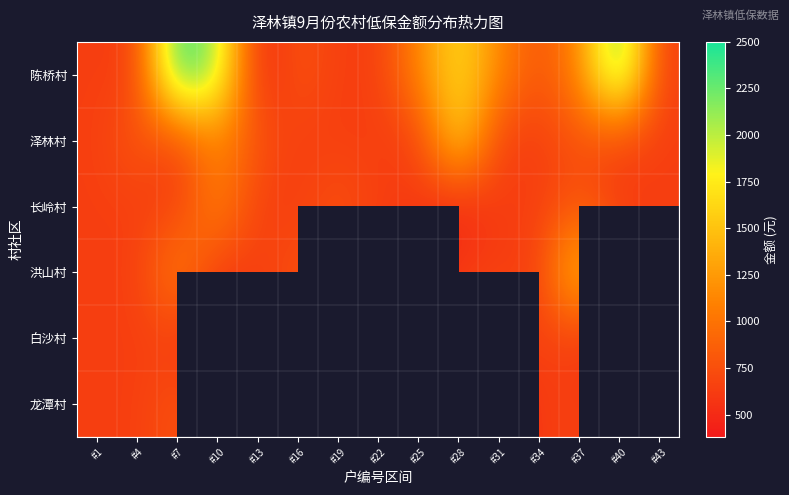

How many data points in 长岭村 are less than 641?

1